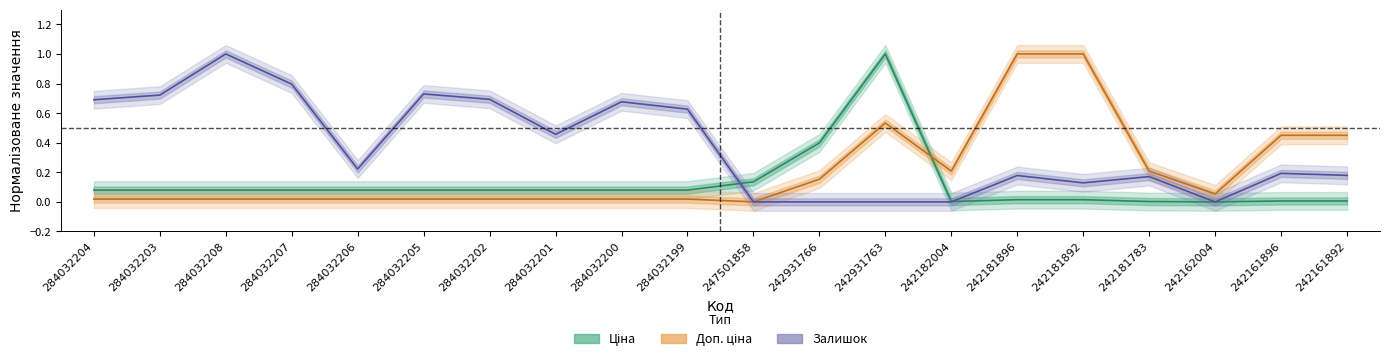

The value of Ціна at 242931763 is 1.0. True or false?

True